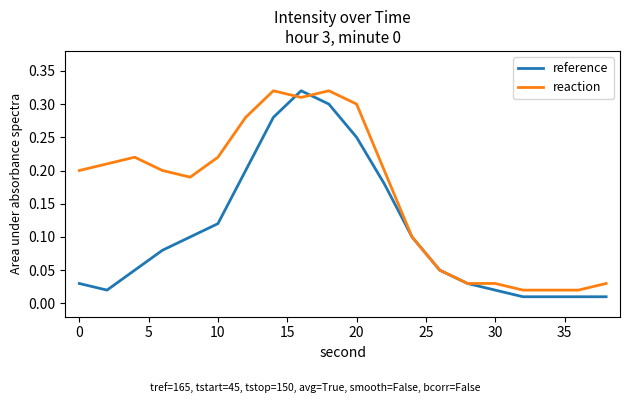

Which series has the largest total across all categories?

reaction